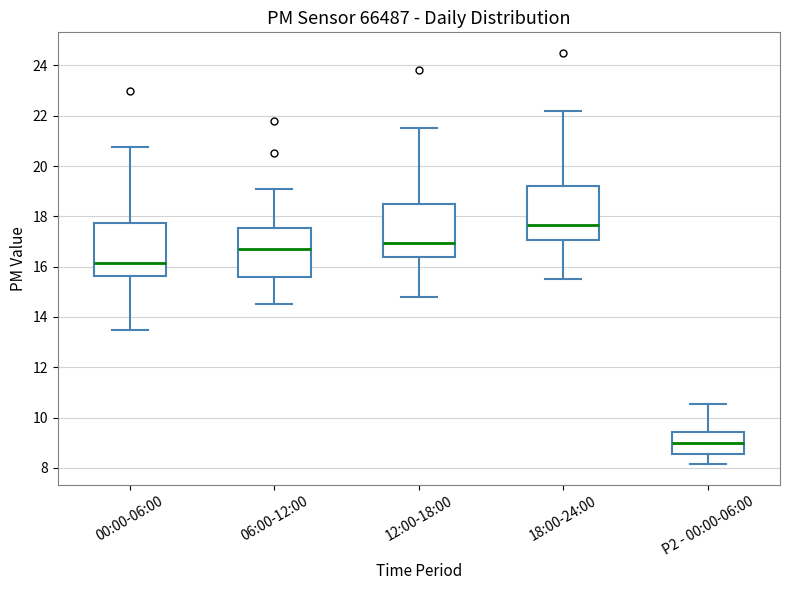

Which box's median line is the highest?

18:00-24:00